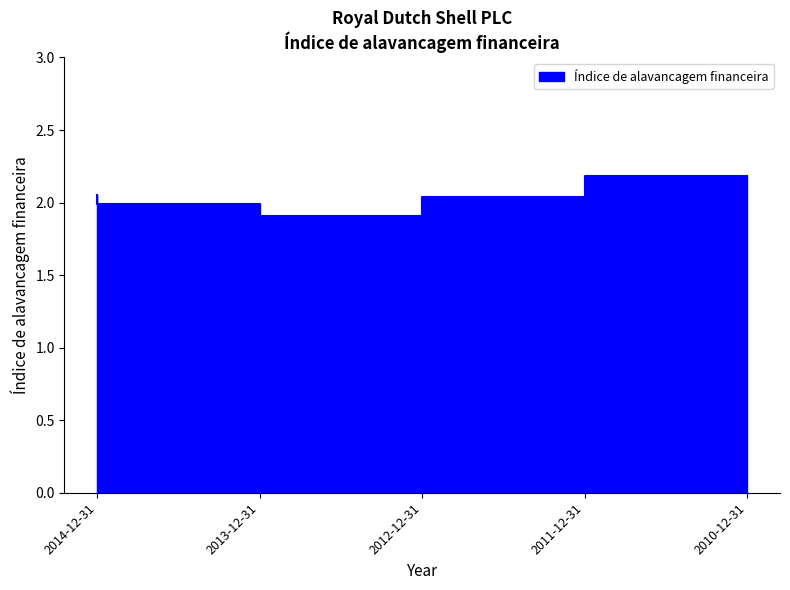

True or false: the data shows 2.6 at 2012-12-31.

False